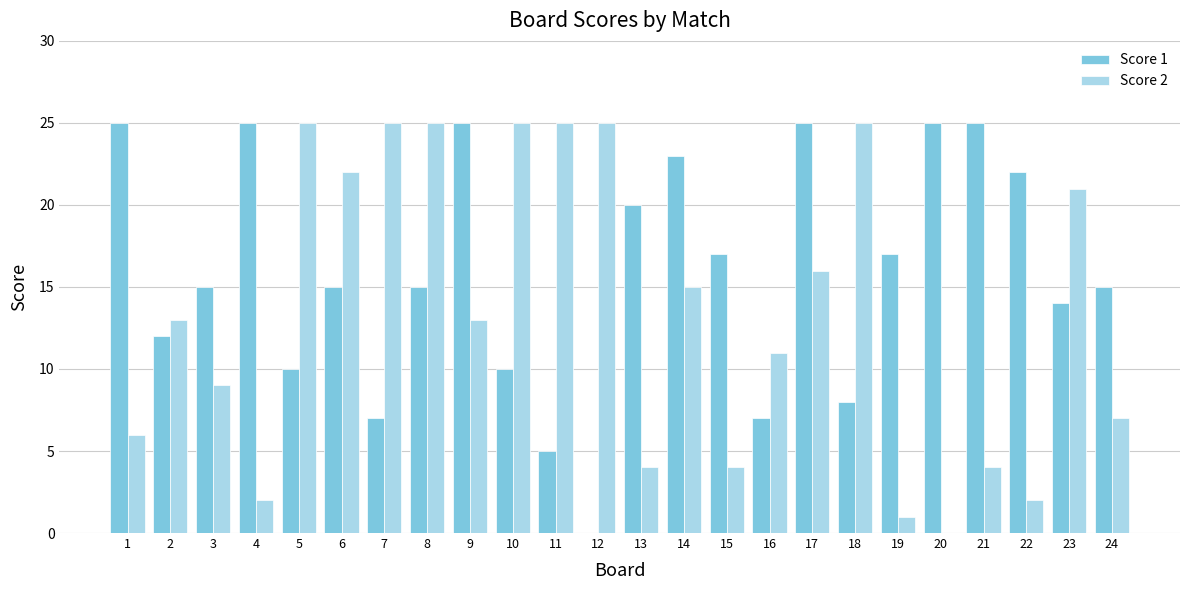

How many series are shown in this chart?

2